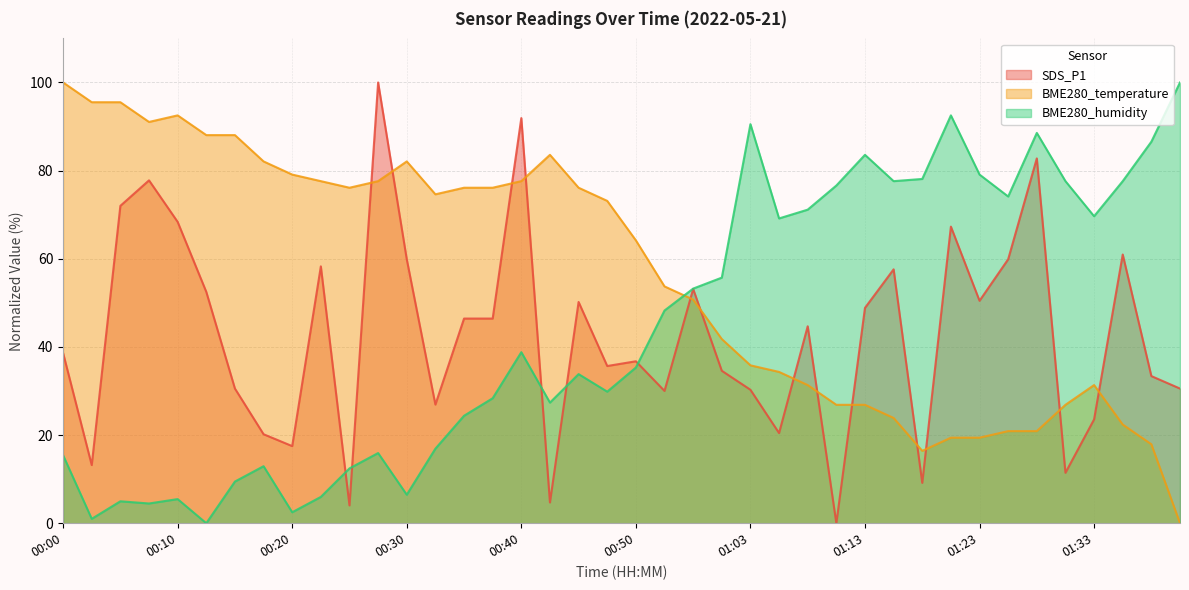

Reading right to left, transcribe all the data shown in this chart.

SDS_P1: 30.6	33.4	61.0	23.6	11.4	82.8	59.9	50.5	67.3	9.2	57.6	48.9	0.0	44.7	20.5	30.3	34.6	53.2	30.0	36.7	35.7	50.2	4.7	91.9	46.4	46.4	26.9	59.9	100.0	4.0	58.3	17.5	20.2	30.6	52.5	68.4	77.8	72.0	13.2	38.6
BME280_temperature: 0.0	17.9	22.4	31.3	26.9	20.9	20.9	19.4	19.4	16.4	23.9	26.9	26.9	31.3	34.3	35.8	41.8	50.7	53.7	64.2	73.1	76.1	83.6	77.6	76.1	76.1	74.6	82.1	77.6	76.1	77.6	79.1	82.1	88.1	88.1	92.5	91.0	95.5	95.5	100.0
BME280_humidity: 100.0	86.6	77.6	69.7	77.6	88.6	74.1	79.1	92.5	78.1	77.6	83.6	76.6	71.1	69.2	90.5	55.7	53.2	48.3	35.3	29.9	33.8	27.4	38.8	28.4	24.4	16.9	6.5	15.9	12.4	6.0	2.5	12.9	9.5	0.0	5.5	4.5	5.0	1.0	15.4